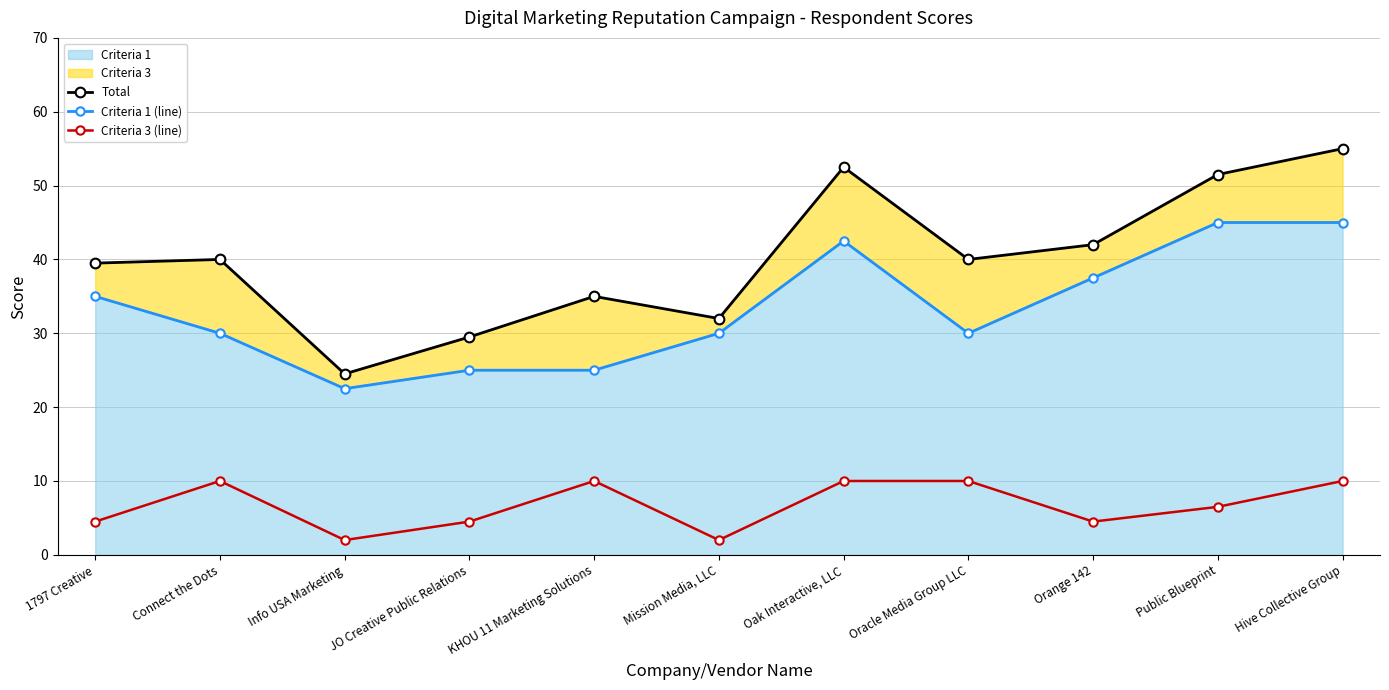

What is the sum of all Total values?

441.5